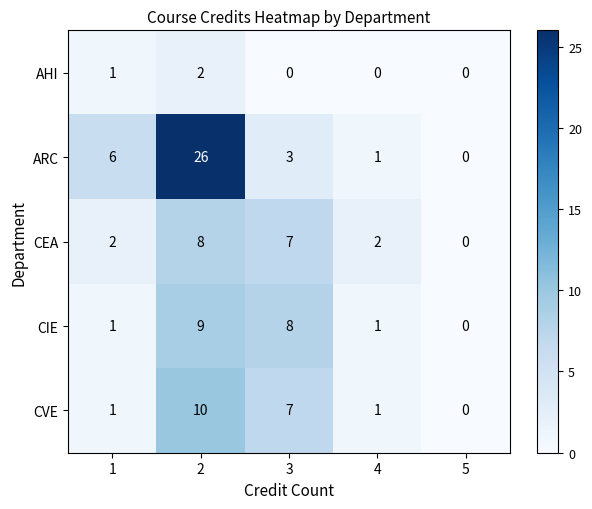

At which category does the chart reach its peak across all series?

2